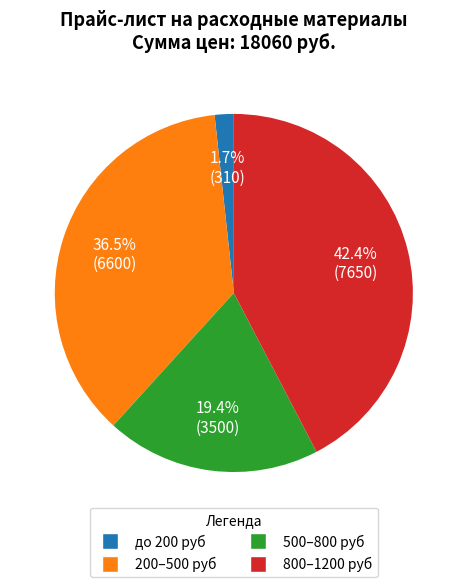

Does any single category account for the majority?

No